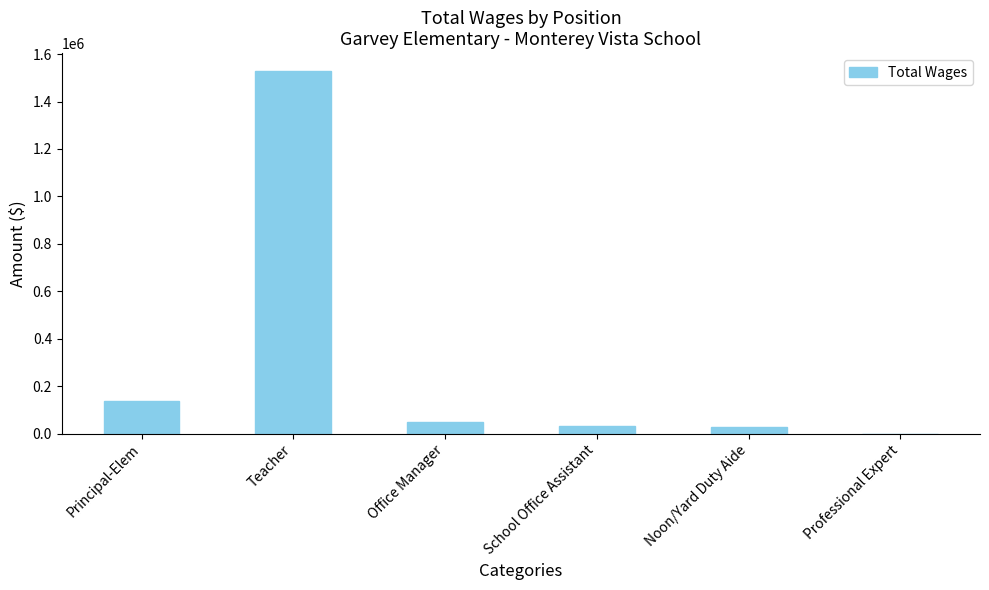

Between Noon/Yard Duty Aide and Teacher, which is larger?

Teacher